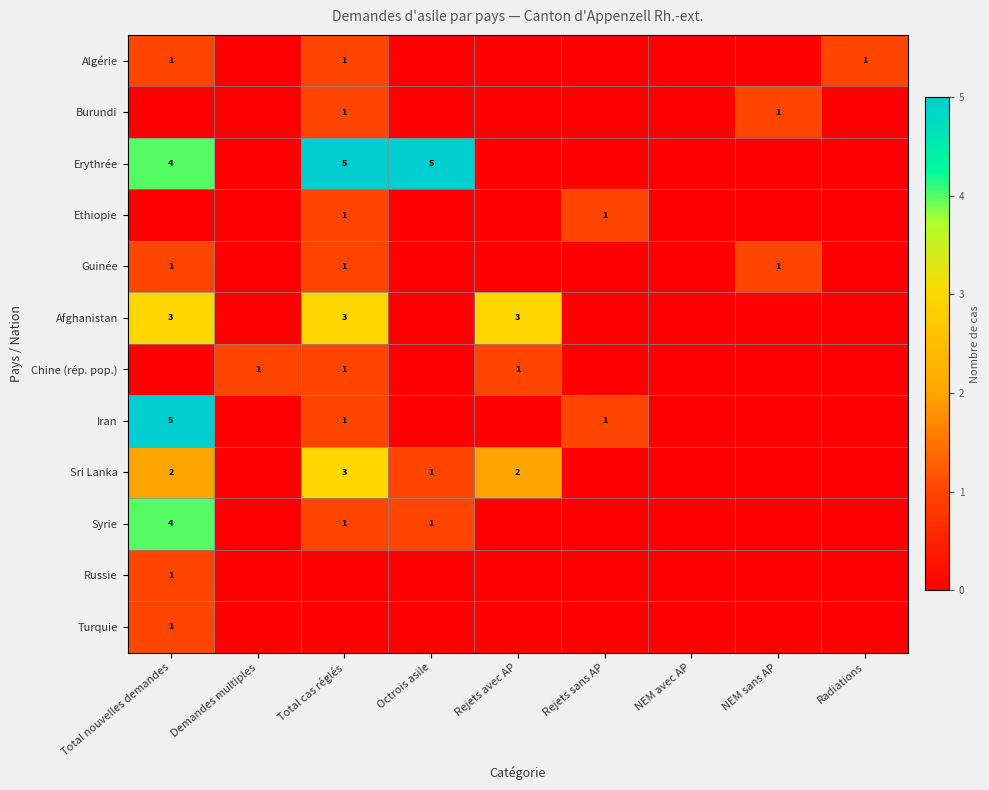

True or false: Sri Lanka has a value of 3 at Total cas réglés.

True